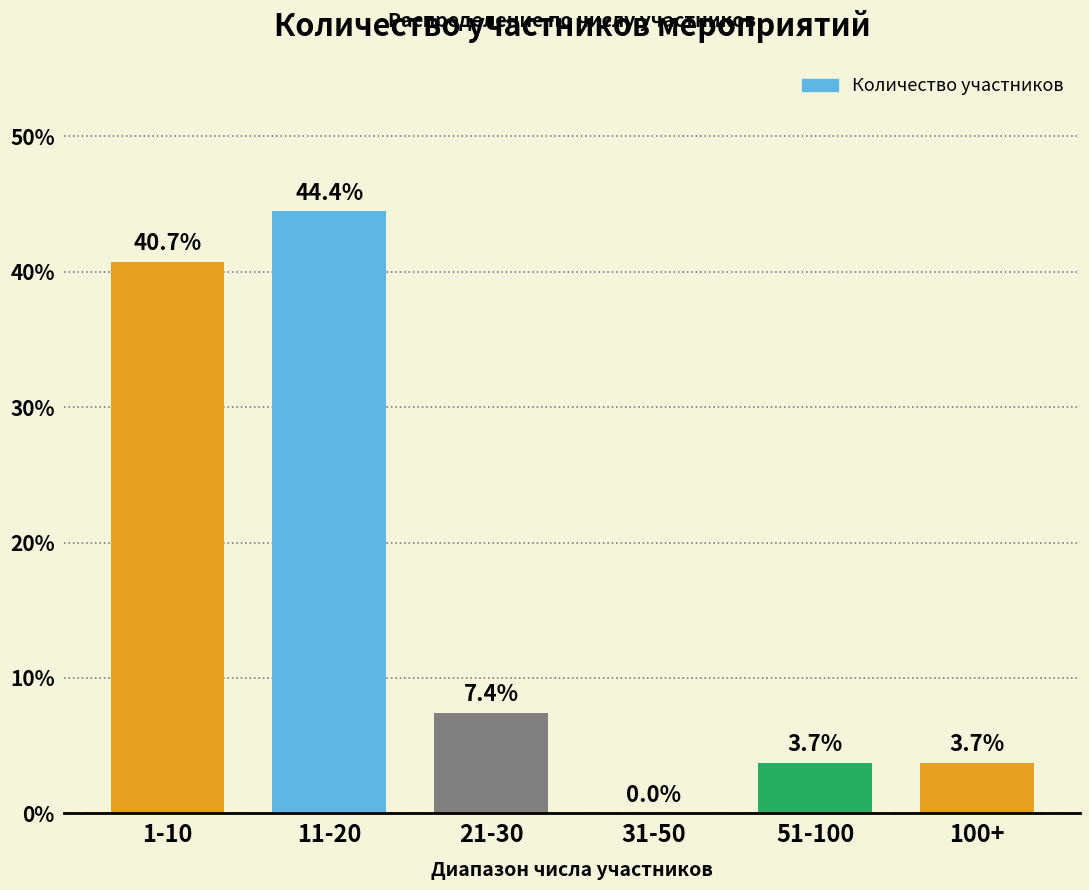

Reading right to left, extract all data points from this chart.

100+=3.7	51-100=3.7	31-50=0.0	21-30=7.4	11-20=44.4	1-10=40.7